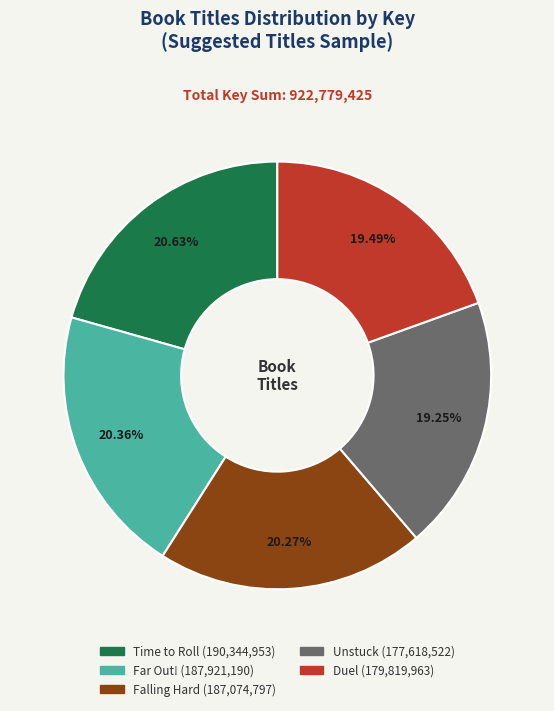

Is there any slice that represents more than half of the pie?

No